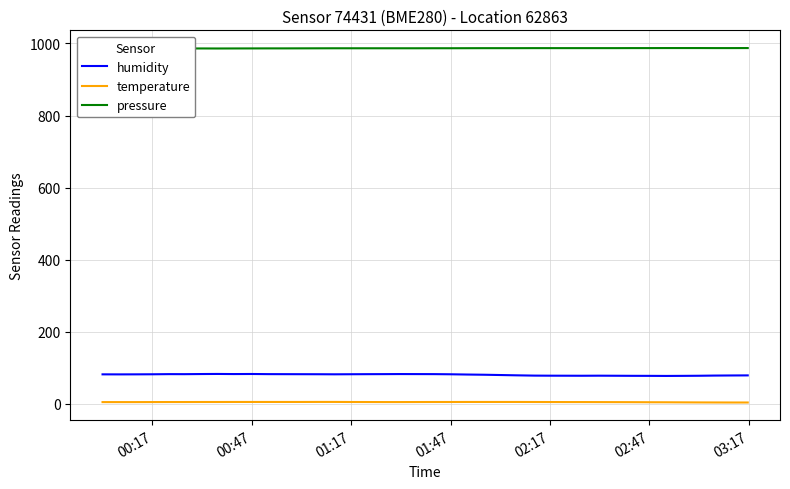

What is the lowest value of the humidity series?

77.7